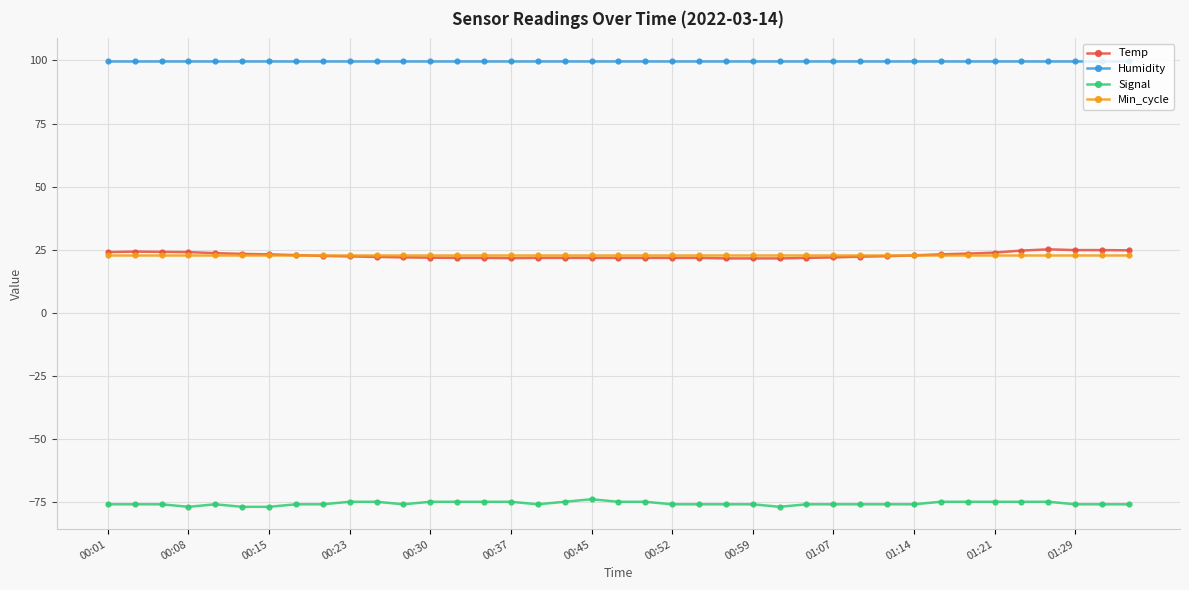

True or false: Humidity and Temp intersect in this chart.

False